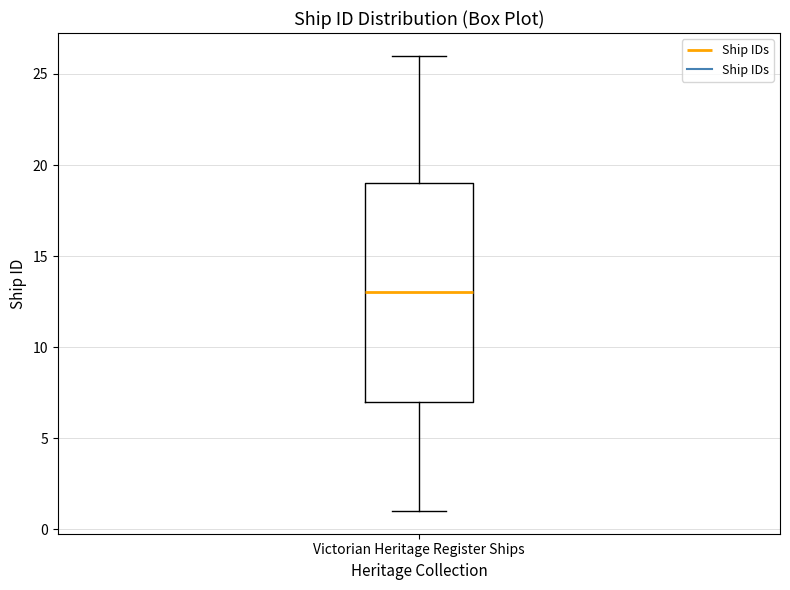

Where does the upper whisker of the box for Victorian Heritage Register Ships end on the y-axis? The values are not printed on the chart, so give them approximately, as read against the axis.

26